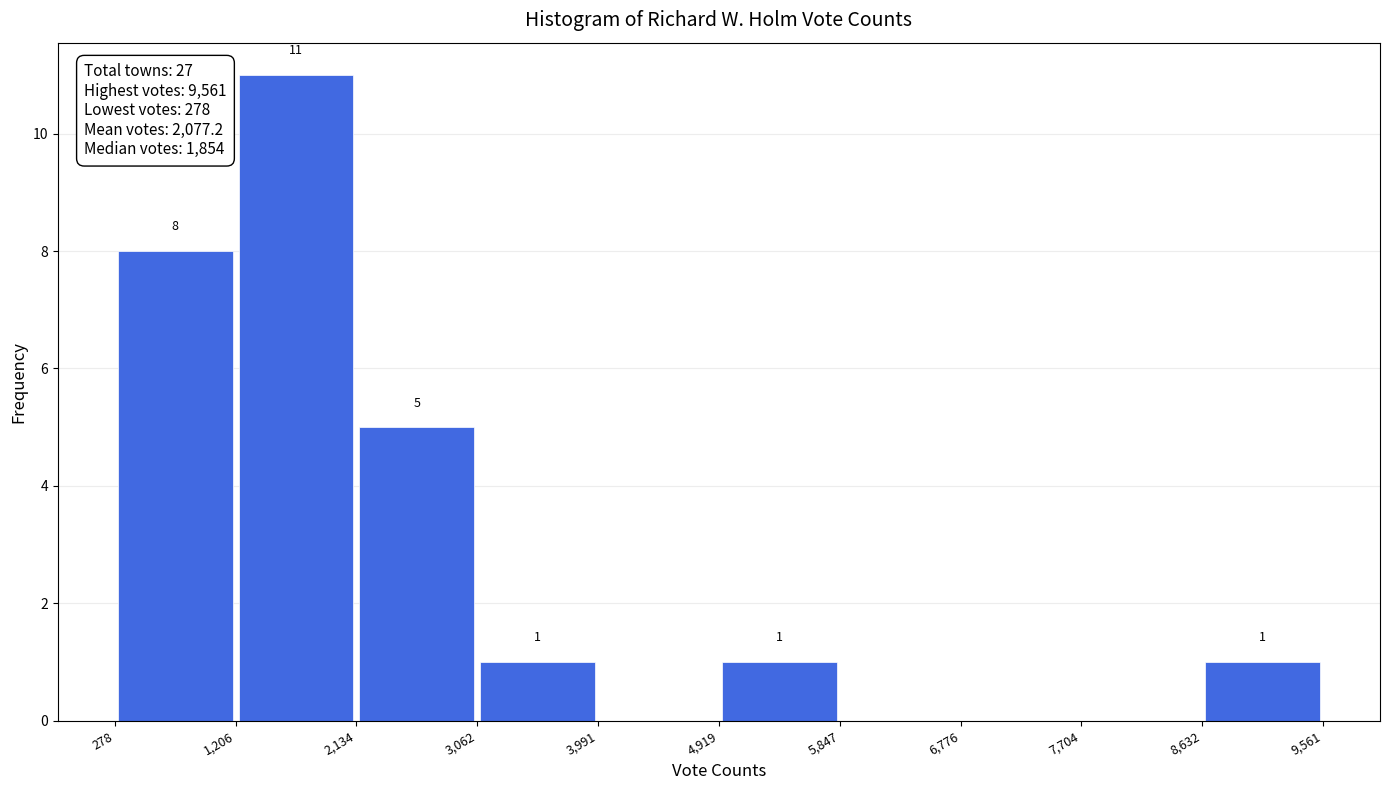

Over which range of the x-axis is the bar tallest?

1,206 to 2,134